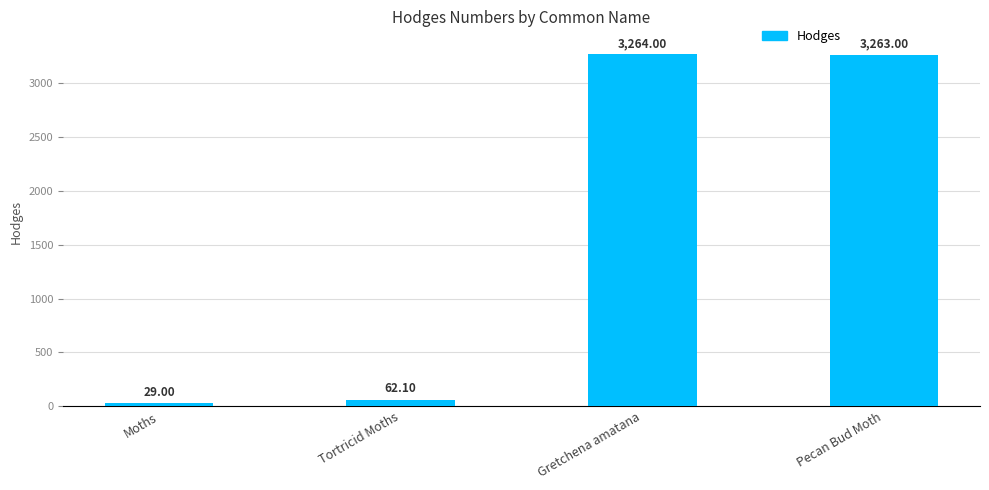

Count the number of categories in the chart.

4